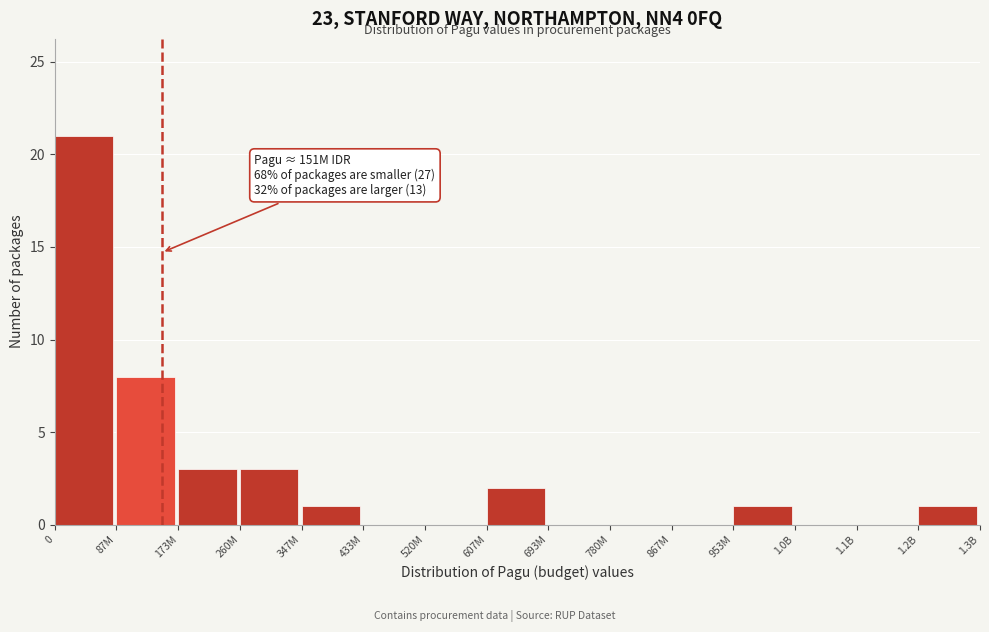

Reading right to left, list all the values displayed in this chart.

1.2B=1	1.1B=0	1.0B=0	953M=1	867M=0	780M=0	693M=0	607M=2	520M=0	433M=0	347M=1	260M=3	173M=3	87M=8	0=21